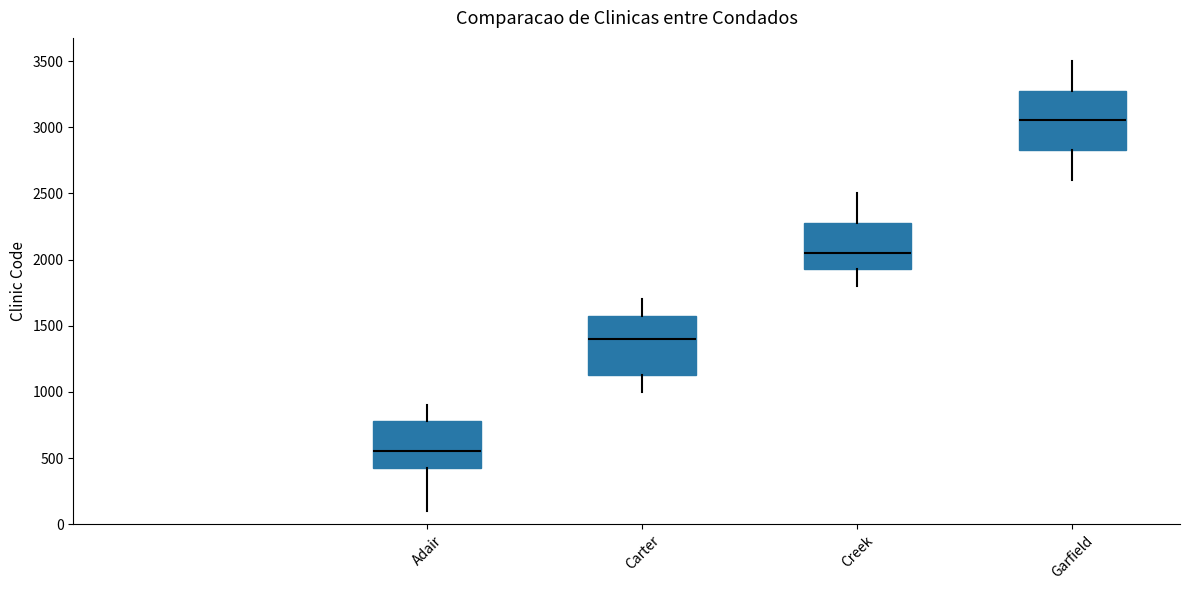

Reading left to right, transcribe this box plot: for each box, give where its median line is, the range the box spans, and where its two whiskers end, as read against the y-axis. The values are not printed on the chart, so give them approximately, as read against the axis.

Adair: median 550, box 450 to 800, whiskers 100 to 900
Carter: median 1400, box 1150 to 1600, whiskers 1000 to 1700
Creek: median 2050, box 1950 to 2300, whiskers 1800 to 2500
Garfield: median 3050, box 2850 to 3300, whiskers 2600 to 3500